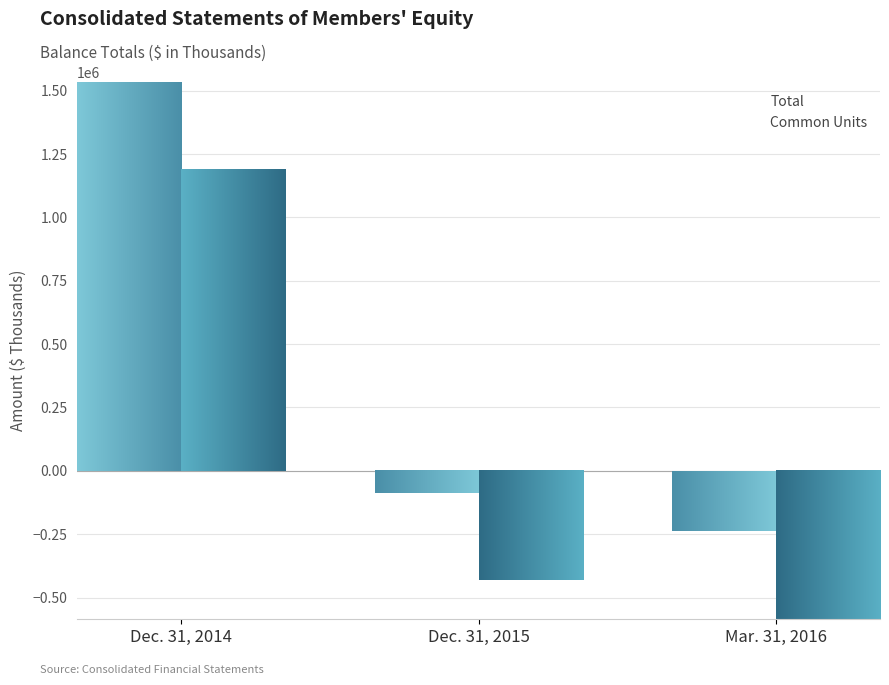

How many bars are there in each group?

2